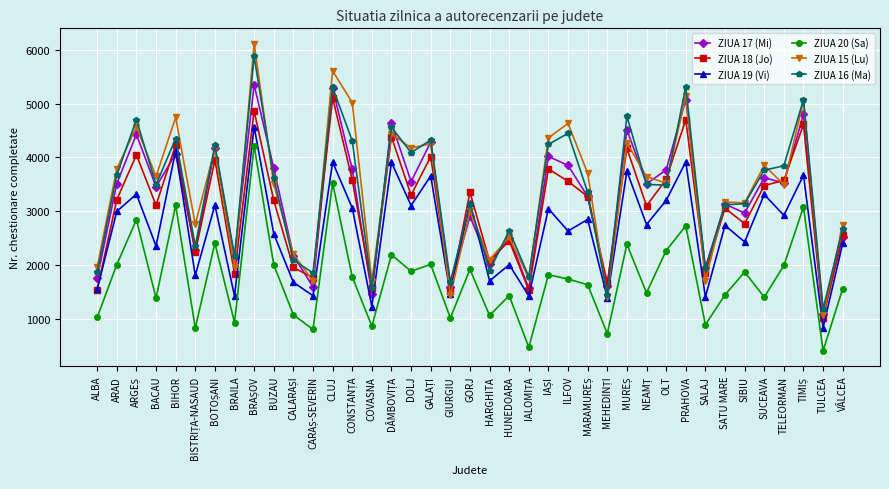

What is the difference between the second highest and second lowest values in the ZIUA 16 (Ma) series?

3866